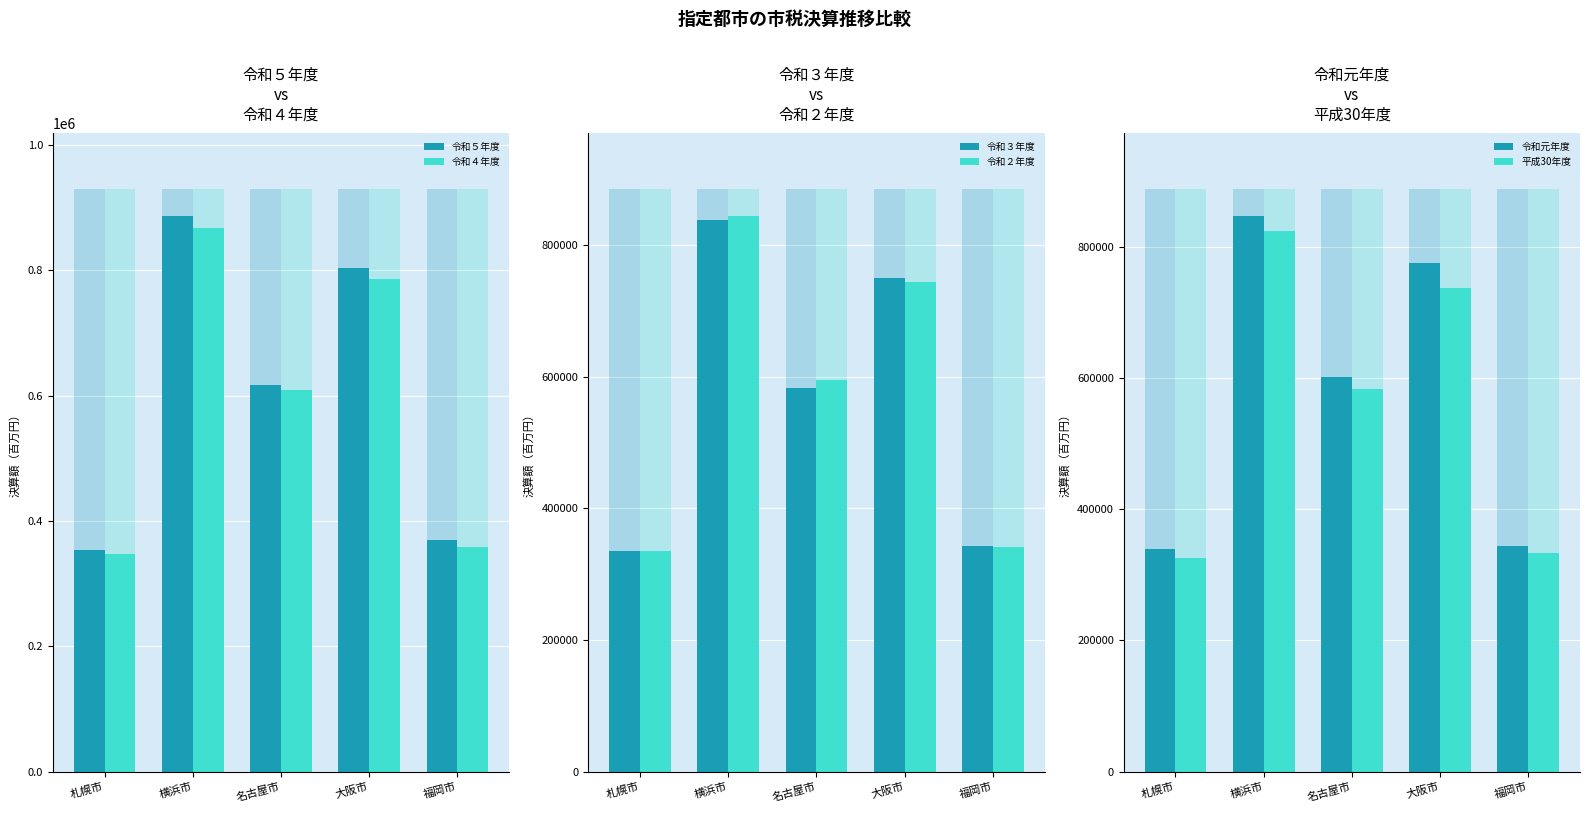

What is the sum of all 平成30年度 values?

2802901